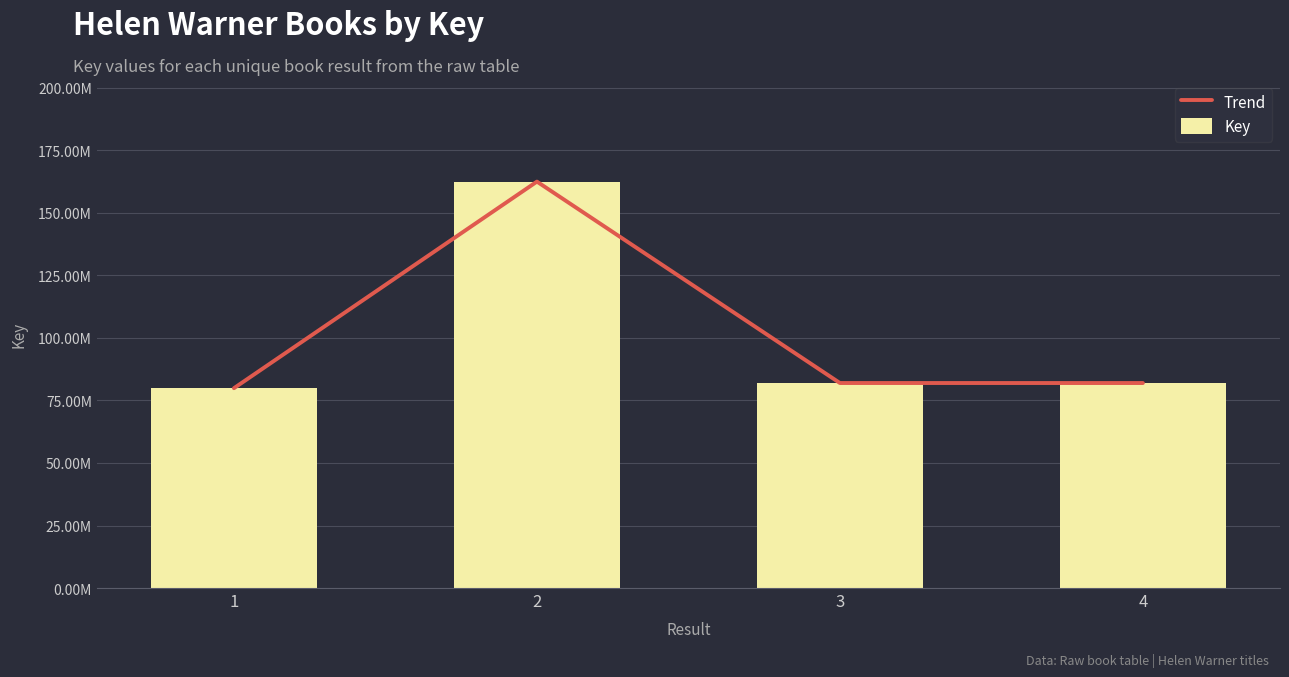

At which category does the chart reach its minimum across all series?

1